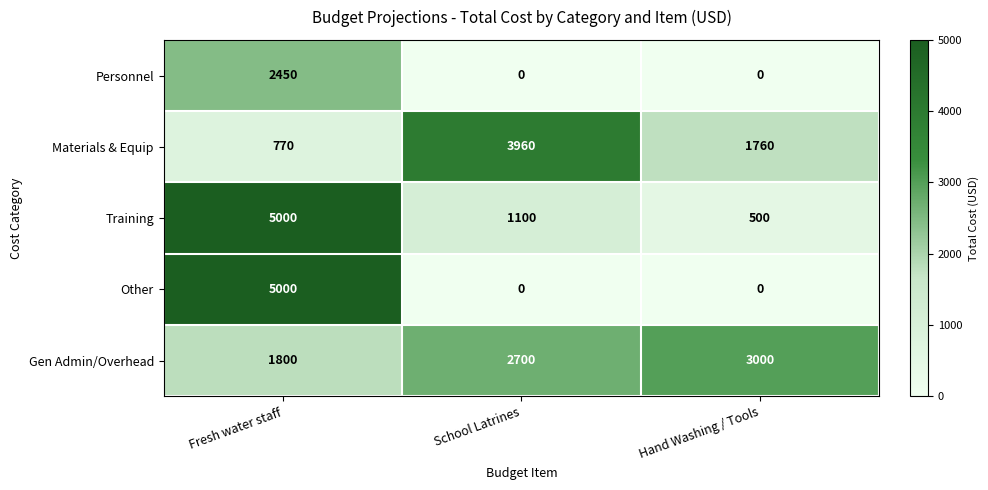

At how many categories does at least one series exceed 2724?

3